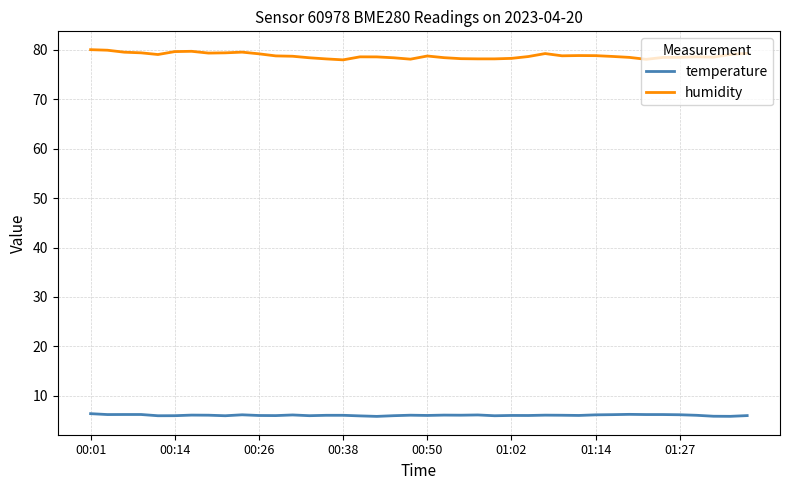

What is the smallest value displayed?

5.9